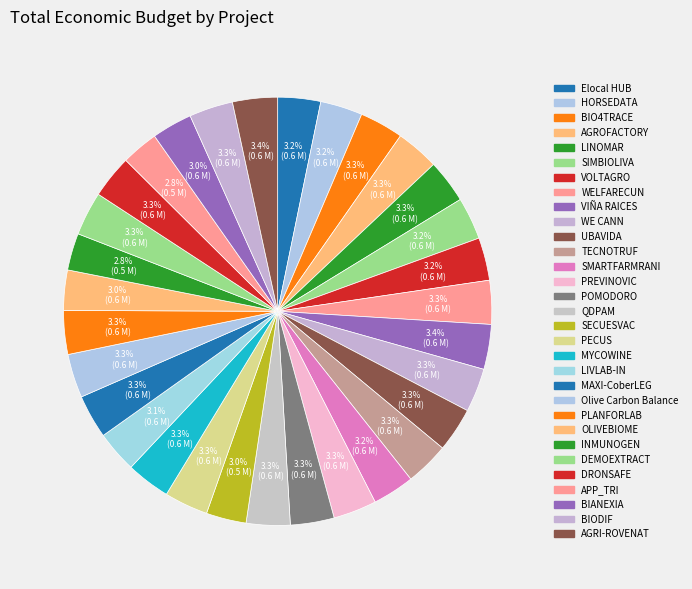

To the nearest percent, what portion does TECNOTRUF represent?

3%